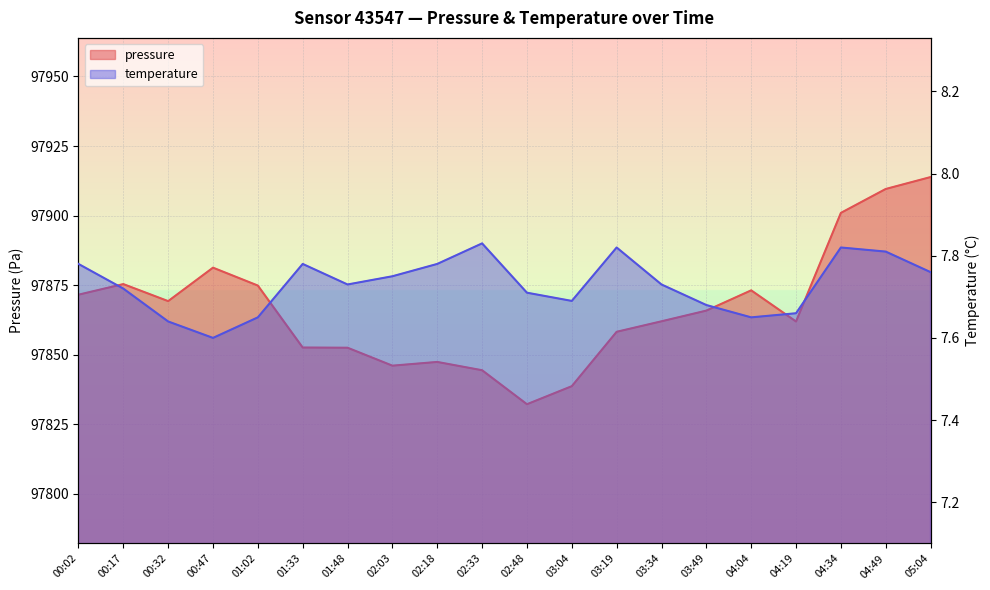

Rank the series by their average value, from lowest to highest.

temperature, pressure